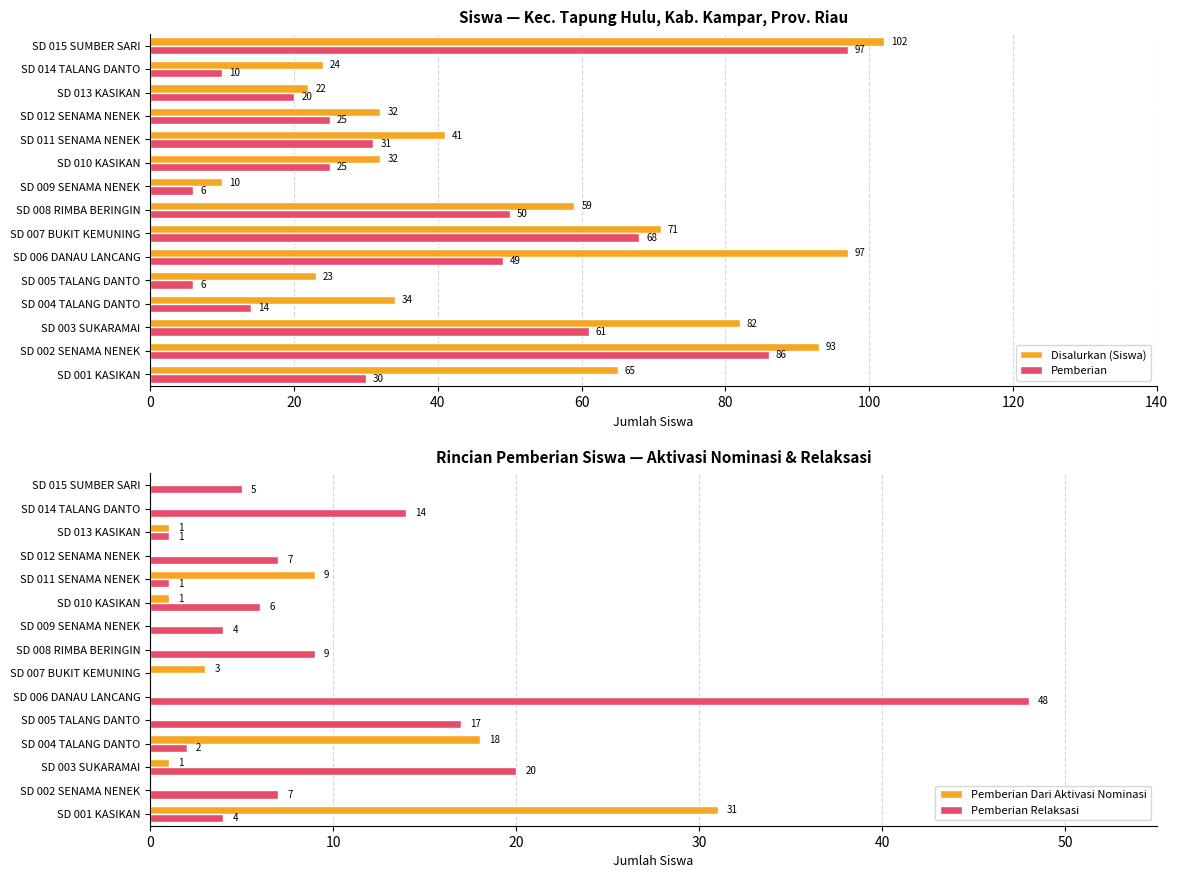

What is the average value of the Disalurkan (Siswa) series?

52